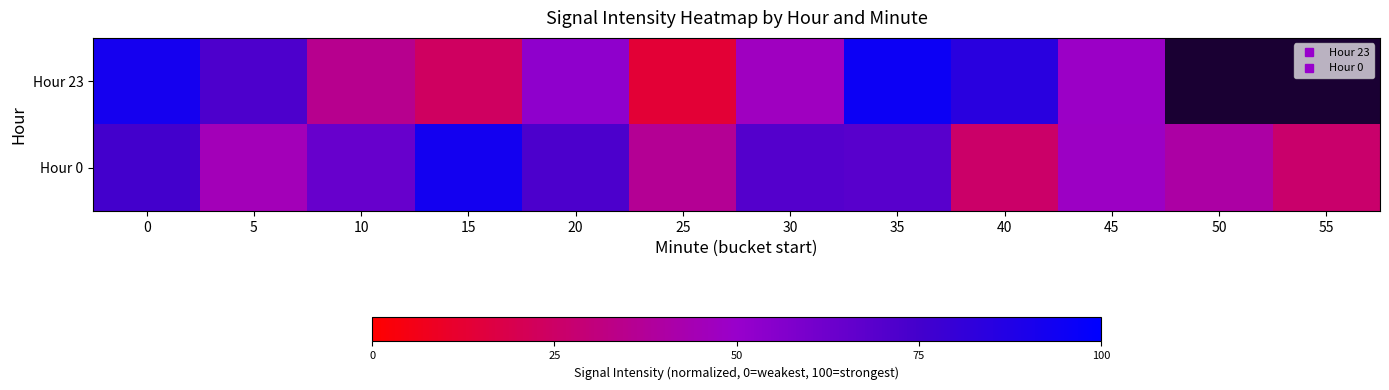

List the series in order of their peak value, lowest first.

Hour 0, Hour 23